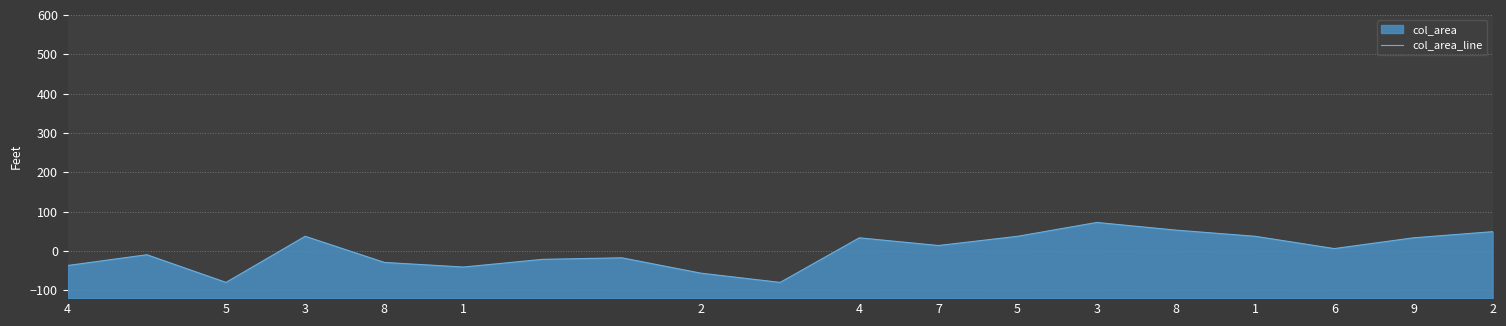

What is the value of the 10th point from the left?

-80.0